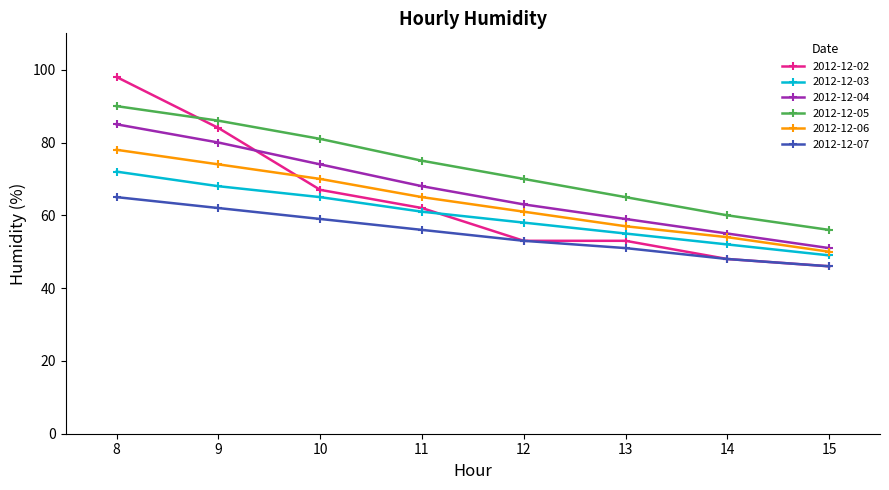

Rank the series by their maximum value, from highest to lowest.

2012-12-02, 2012-12-05, 2012-12-04, 2012-12-06, 2012-12-03, 2012-12-07